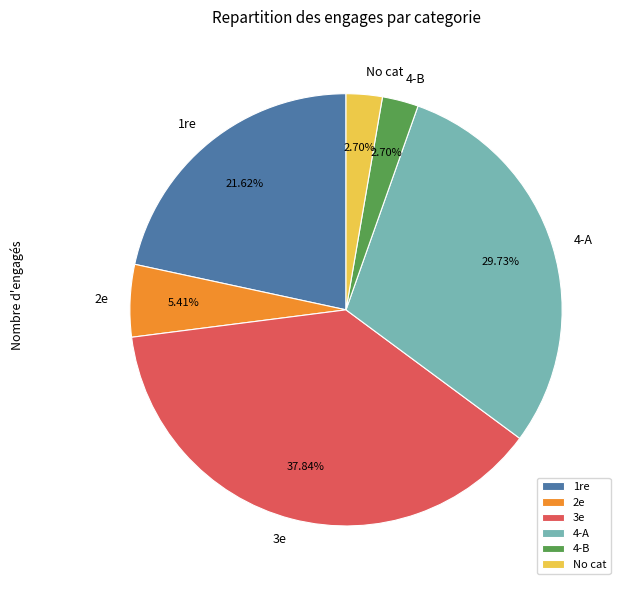

To the nearest percent, what is the combined percentage of 1re and 2e?

27%